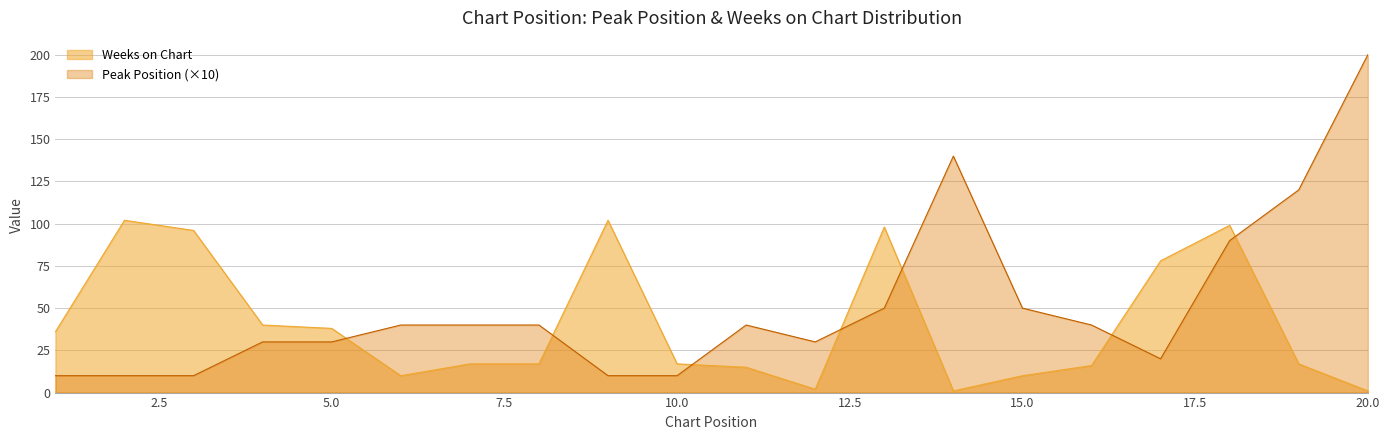

How many lines are shown in the chart?

2